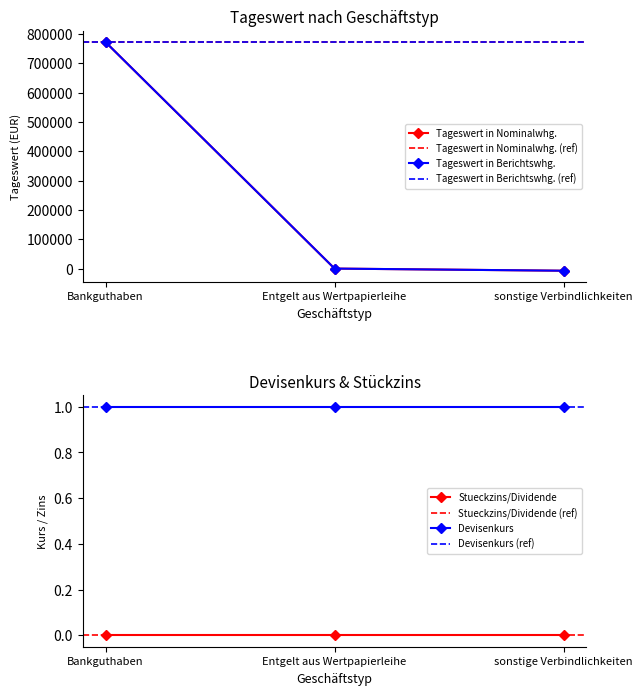

What position from the left is Bankguthaben?

1